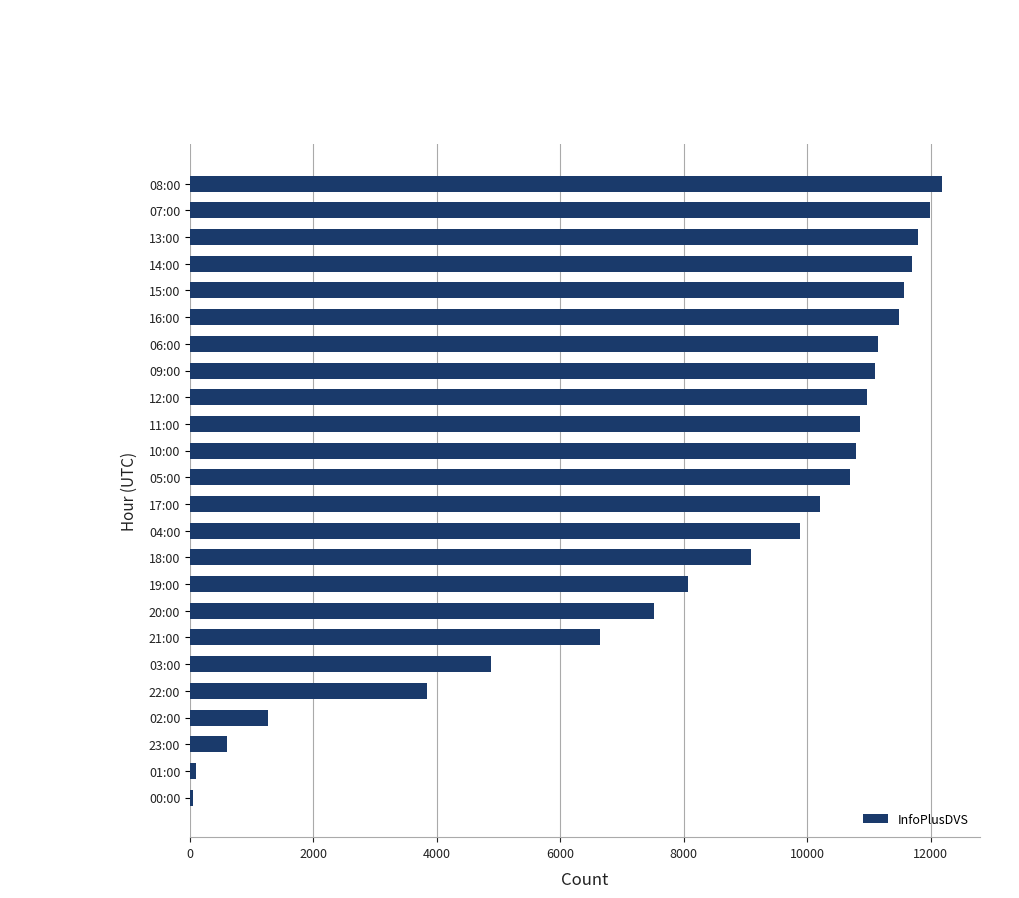

What is the greatest value displayed?

12188